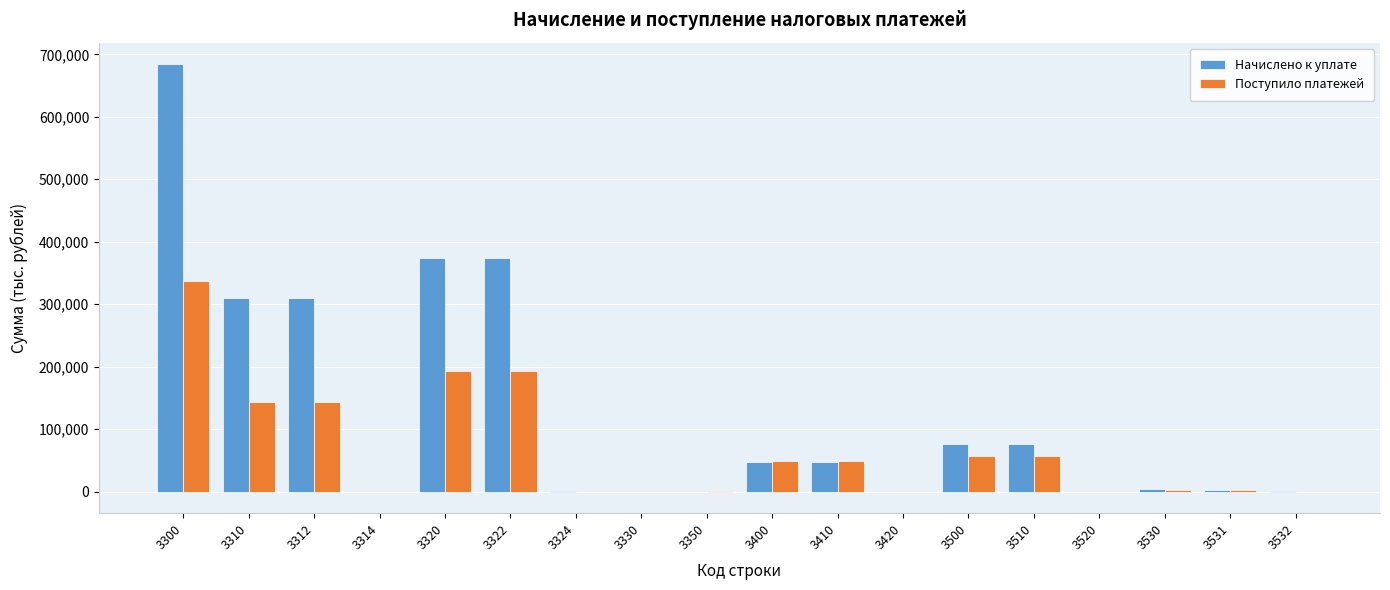

What is the sum of all Начислено к уплате values?

2307992